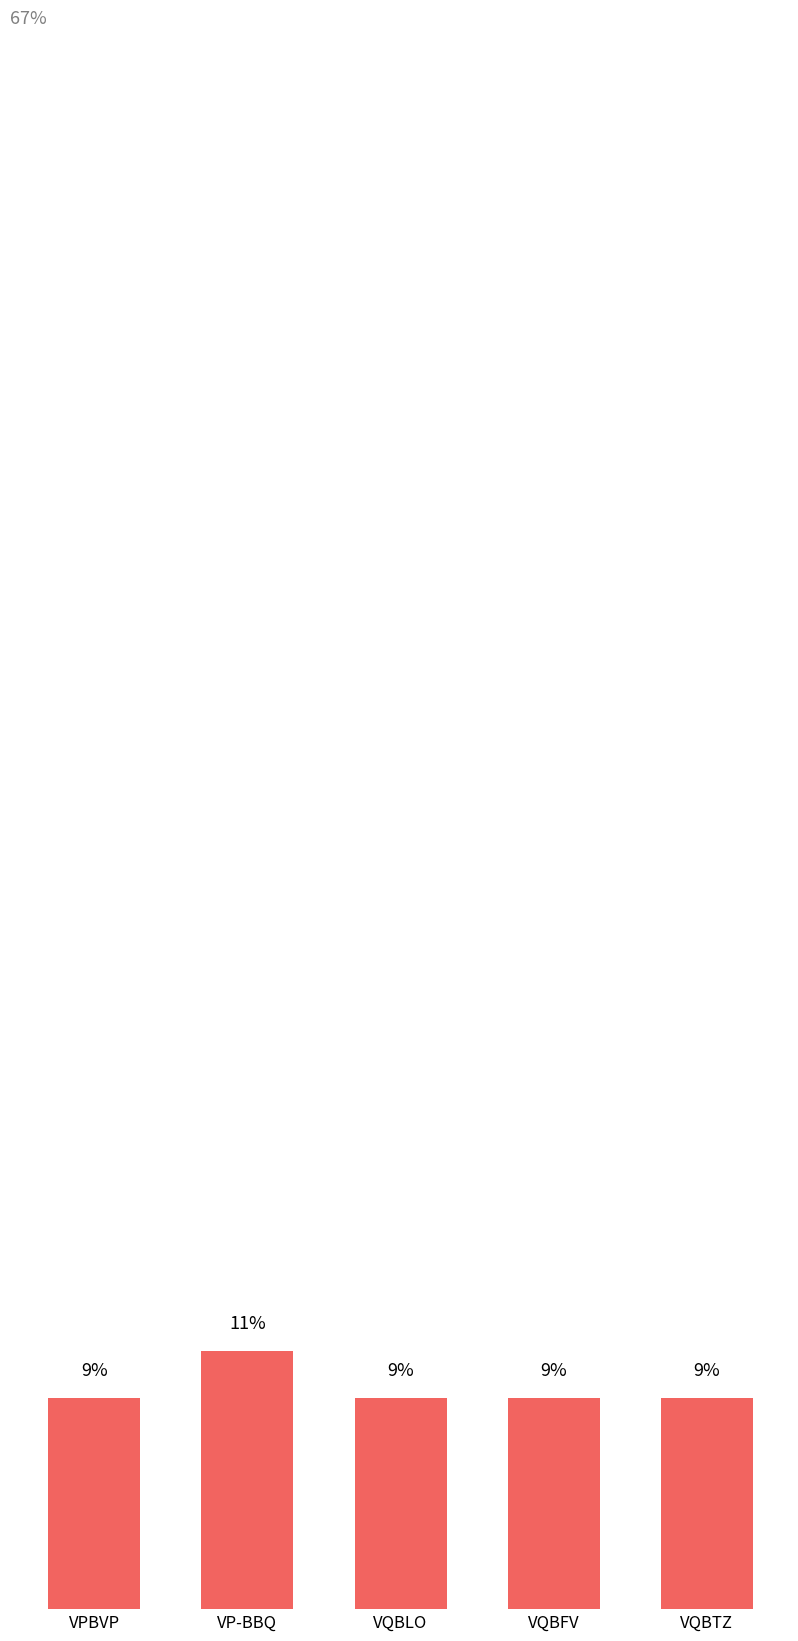

Which label corresponds to the largest value in the chart?

VP-BBQ